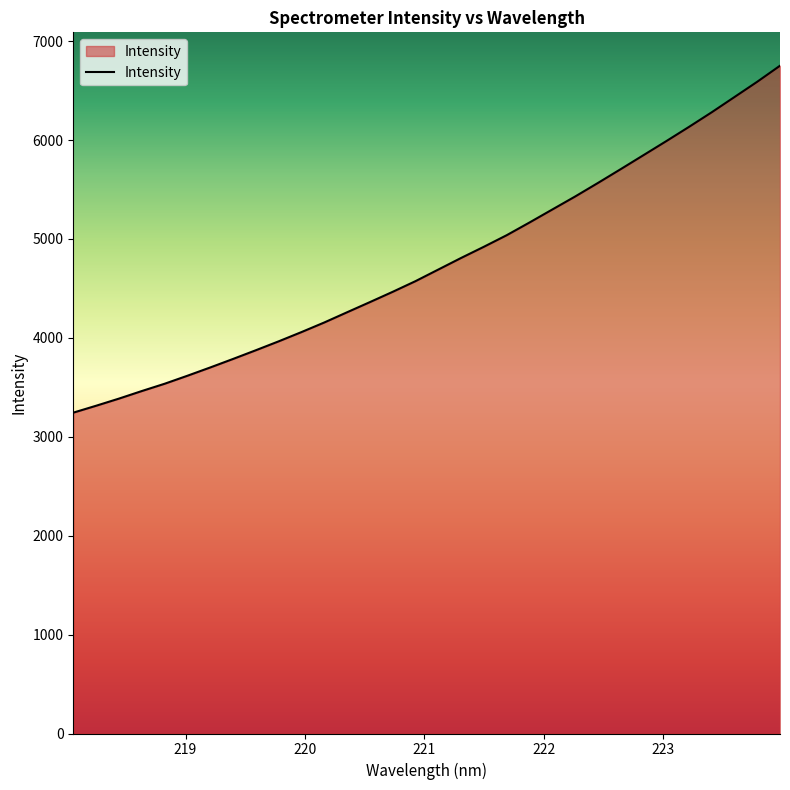

What is the difference between the maximum and minimum values?

3507.8